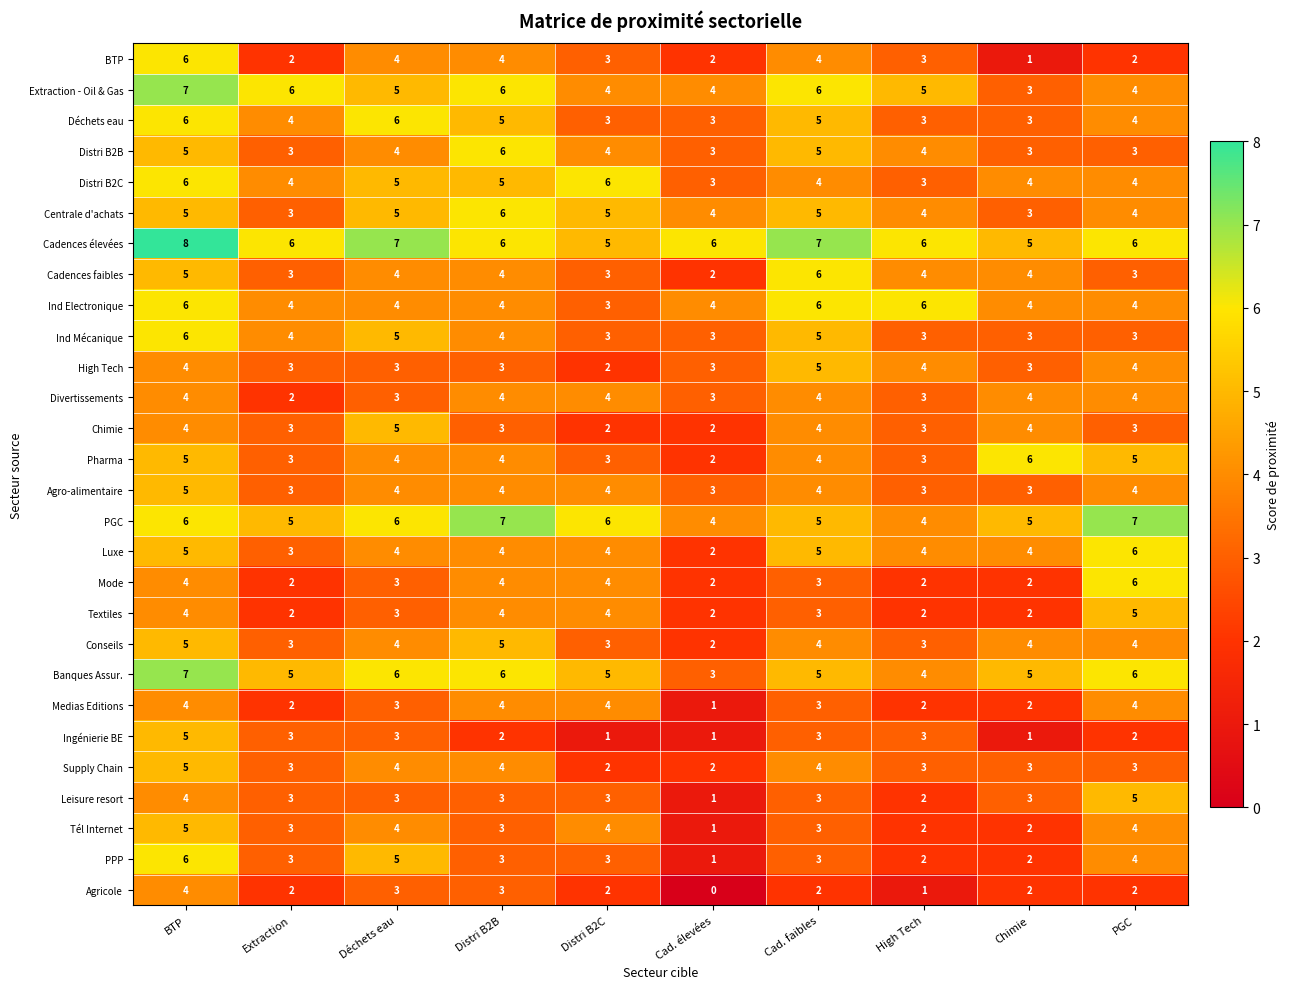

Count the Textiles values in the range 2 to 4.

9